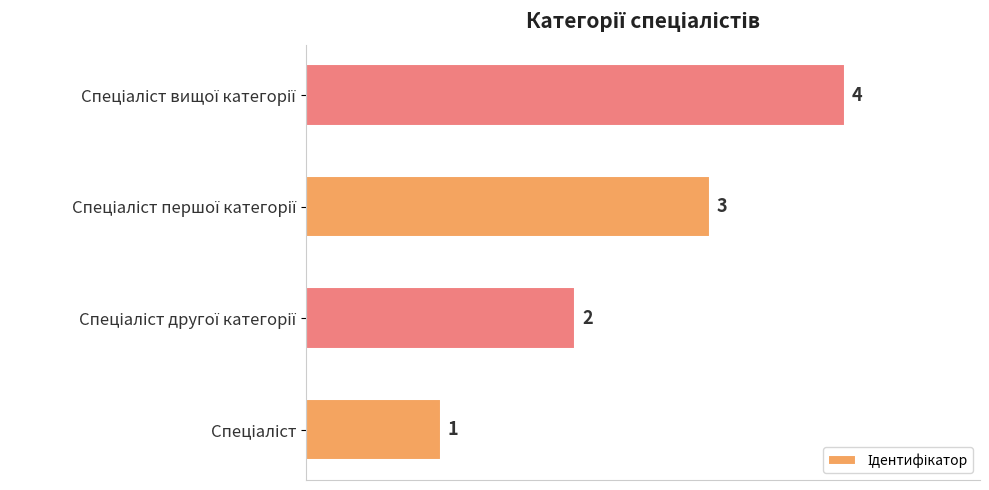

How many values are between 2 and 4?

3